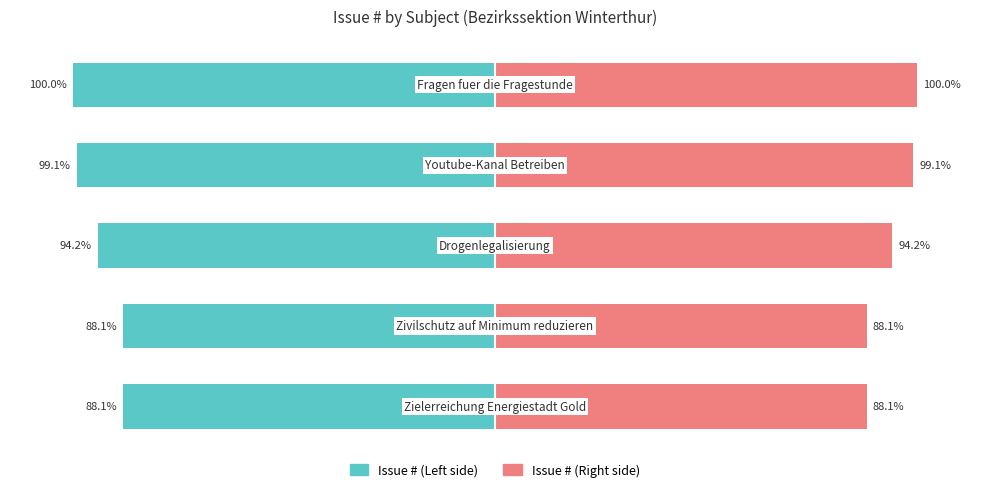

Which series has the largest range (max minus min)?

Issue # (Left)